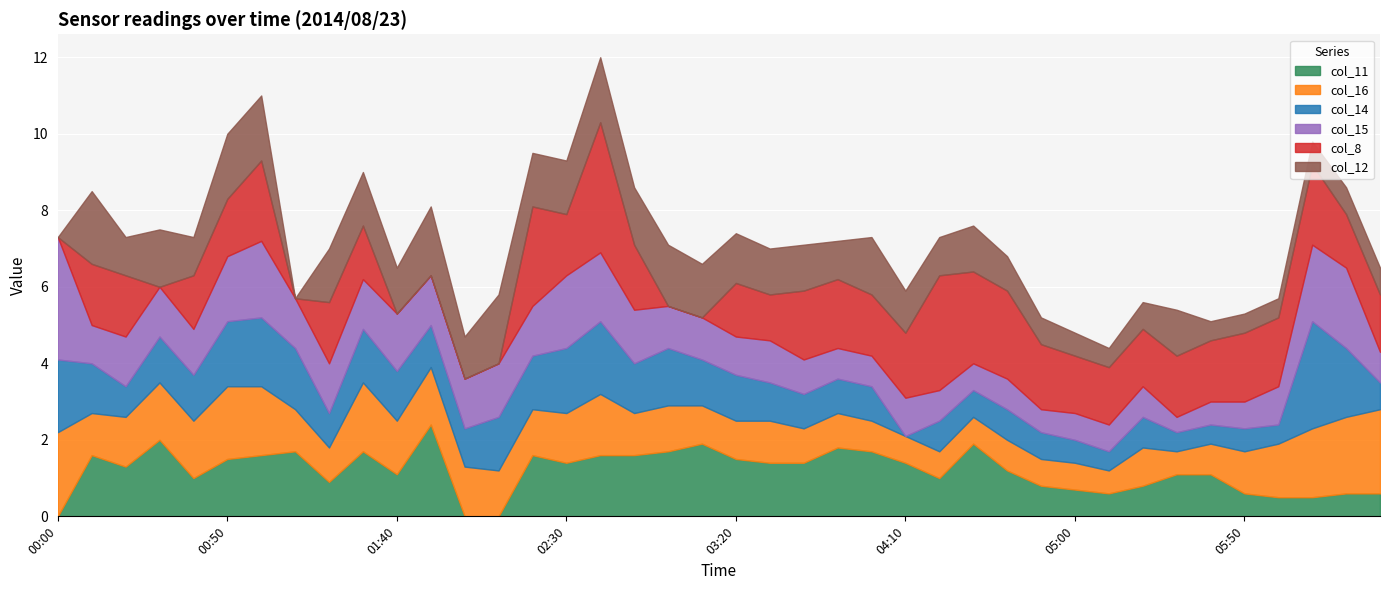

At which label is col_16 closest to 1?

2014/08/23 03:10